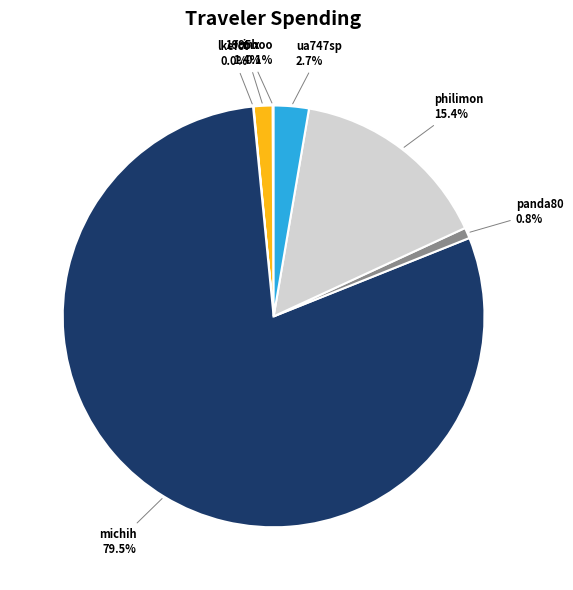

What is the largest slice in the pie chart?

michih